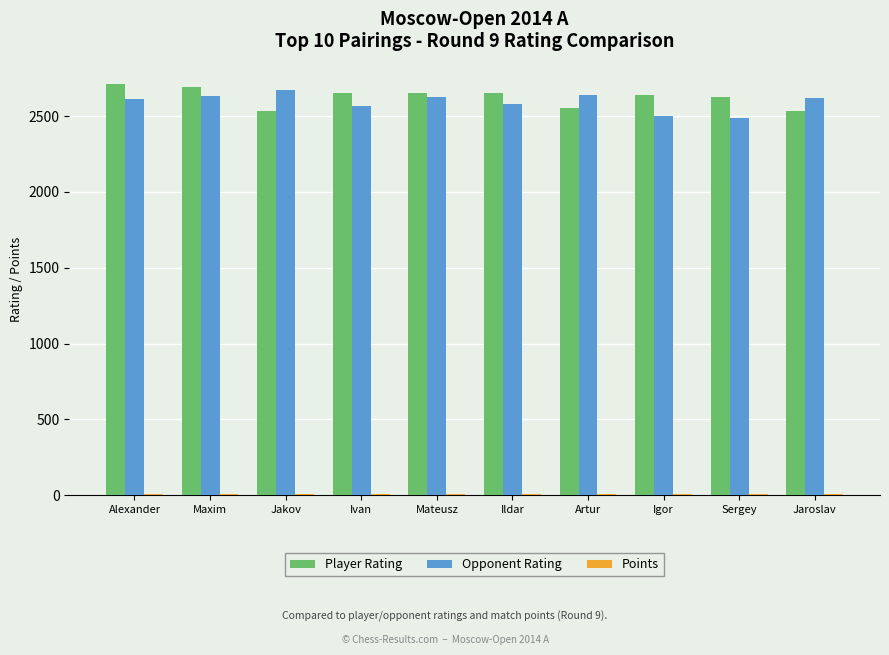

What is the highest value of the Player Rating series?

2710.0